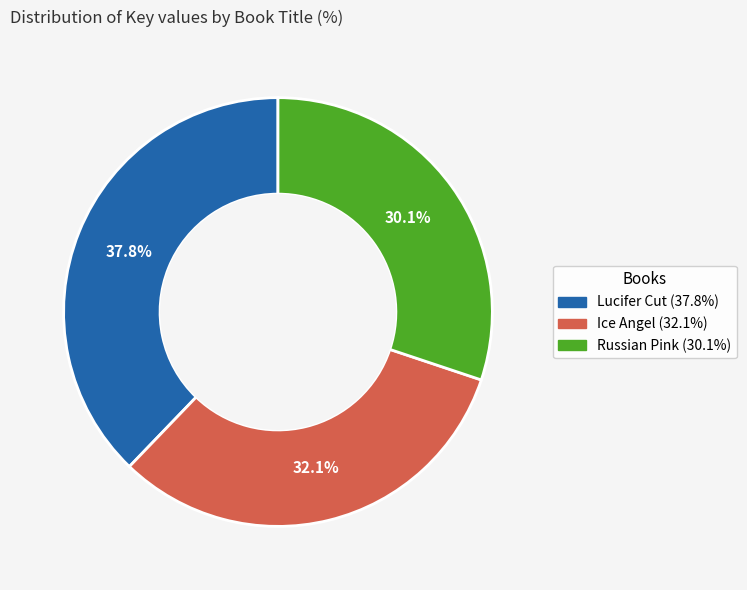

Rank the categories by value from lowest to highest.

Russian Pink, Ice Angel, Lucifer Cut